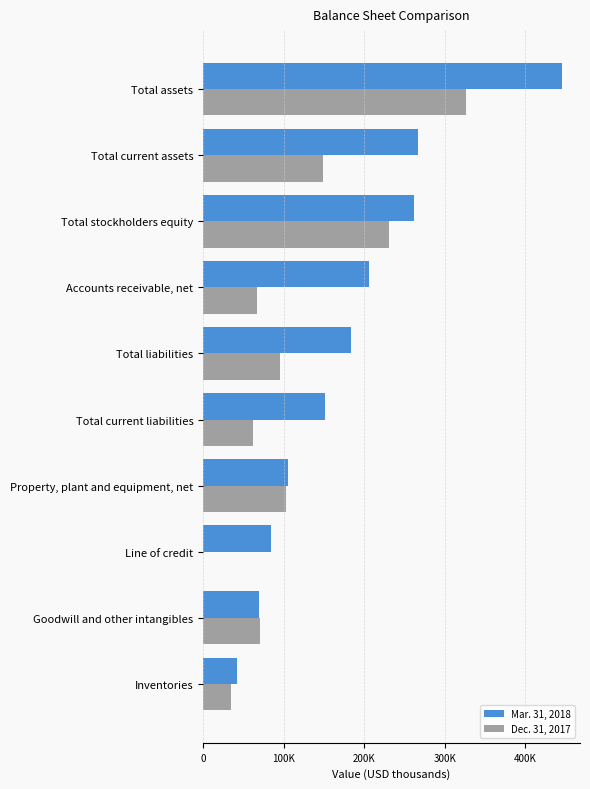

What are all the series names shown in the legend?

Mar. 31, 2018, Dec. 31, 2017